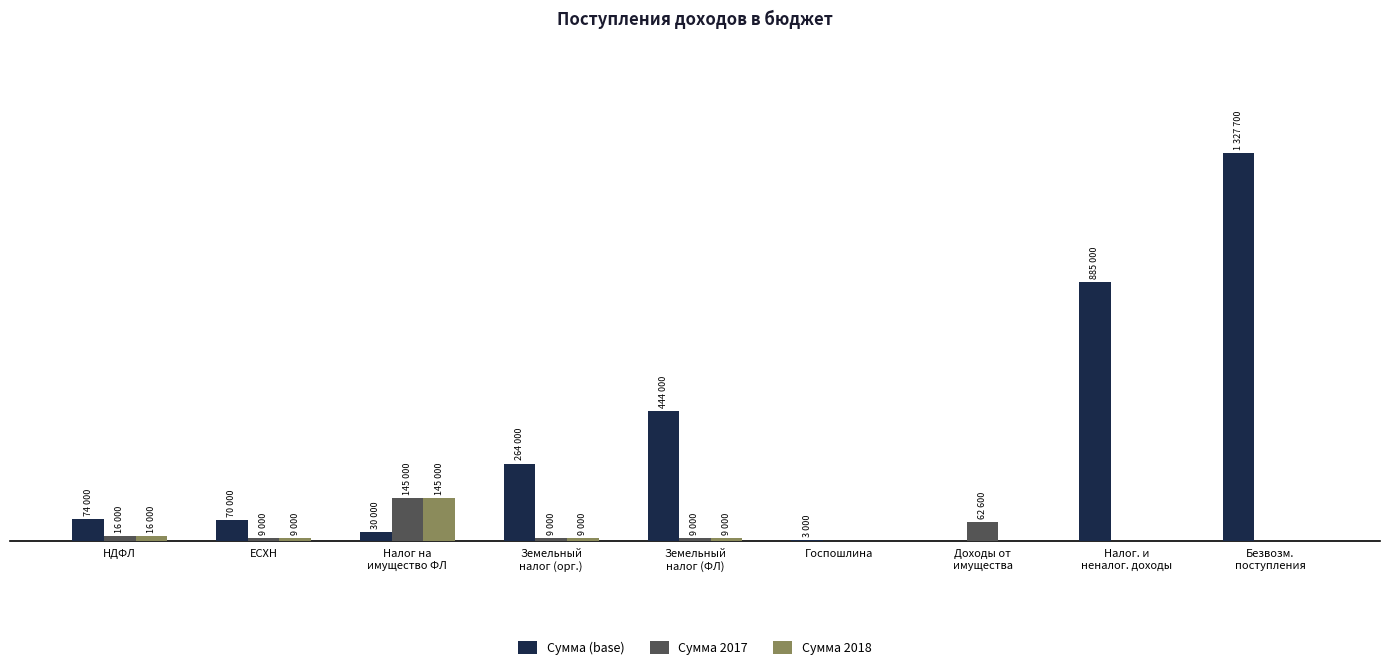

What position from the right is ЕСХН?

8